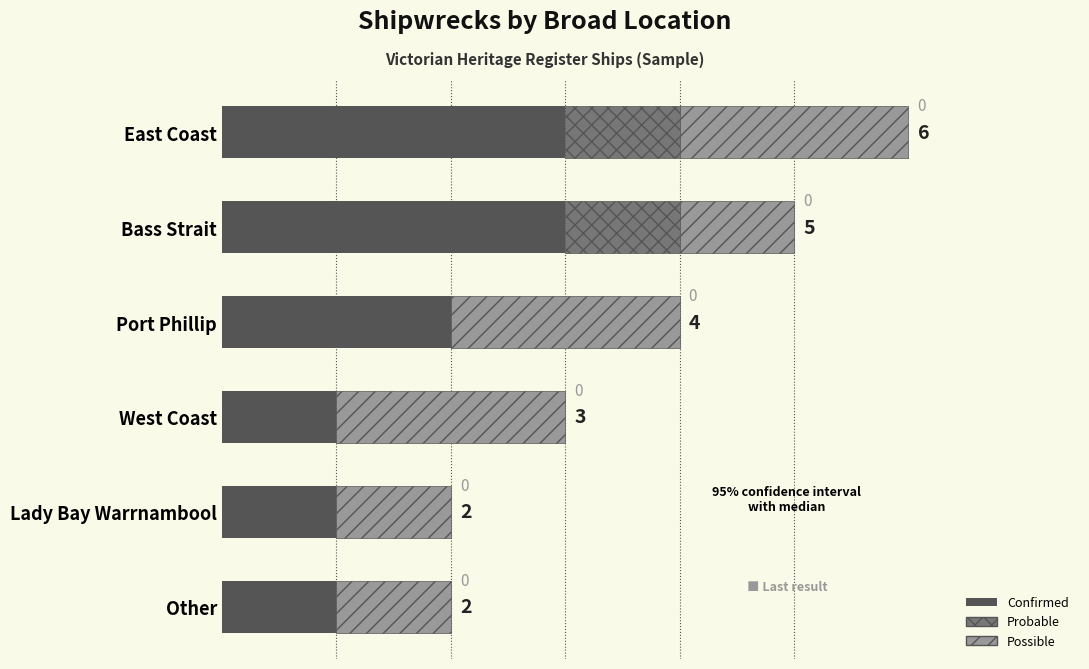

At which category is the sum across all series the highest?

East Coast